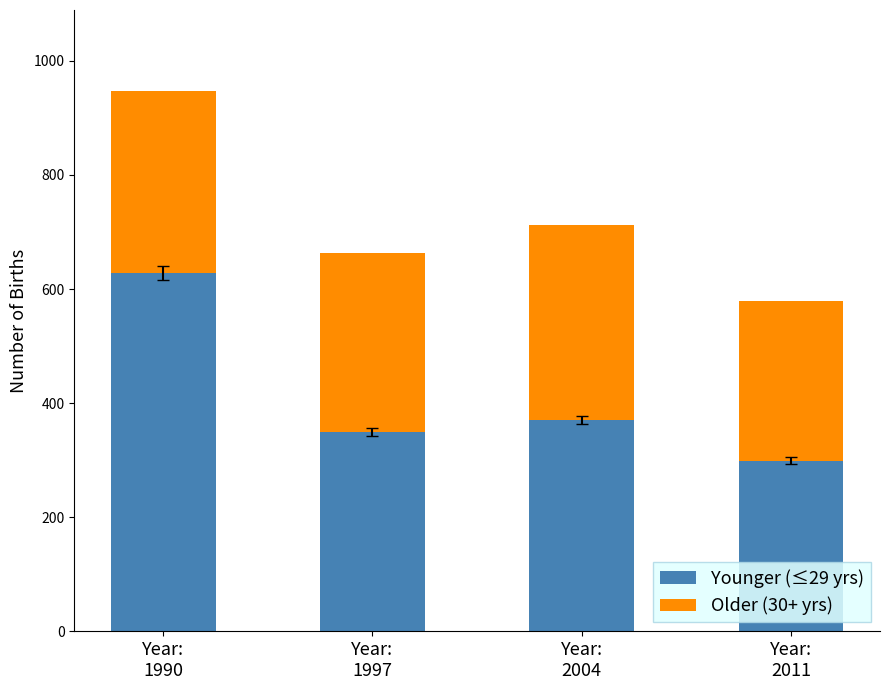

Reading right to left, what are the values for Younger (≤29 yrs)?

299	371	349	628